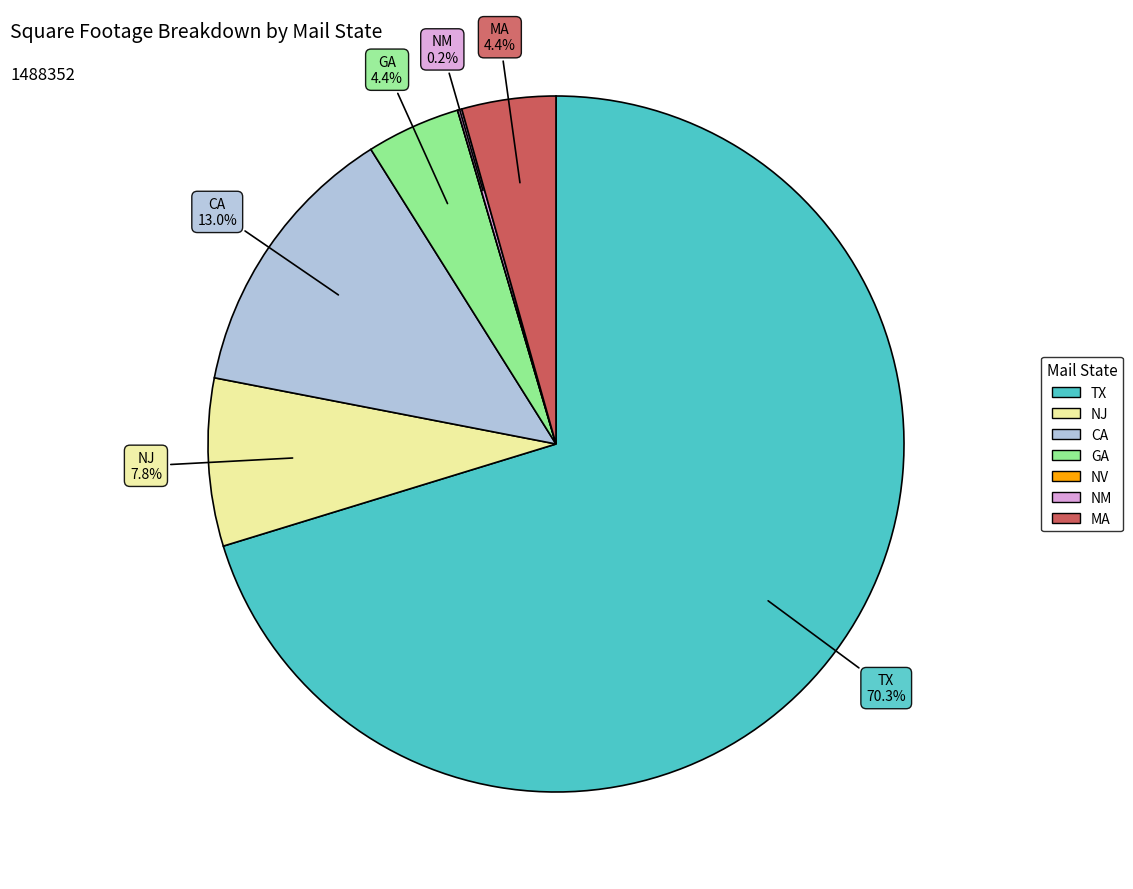

Is there a majority slice in this chart?

Yes